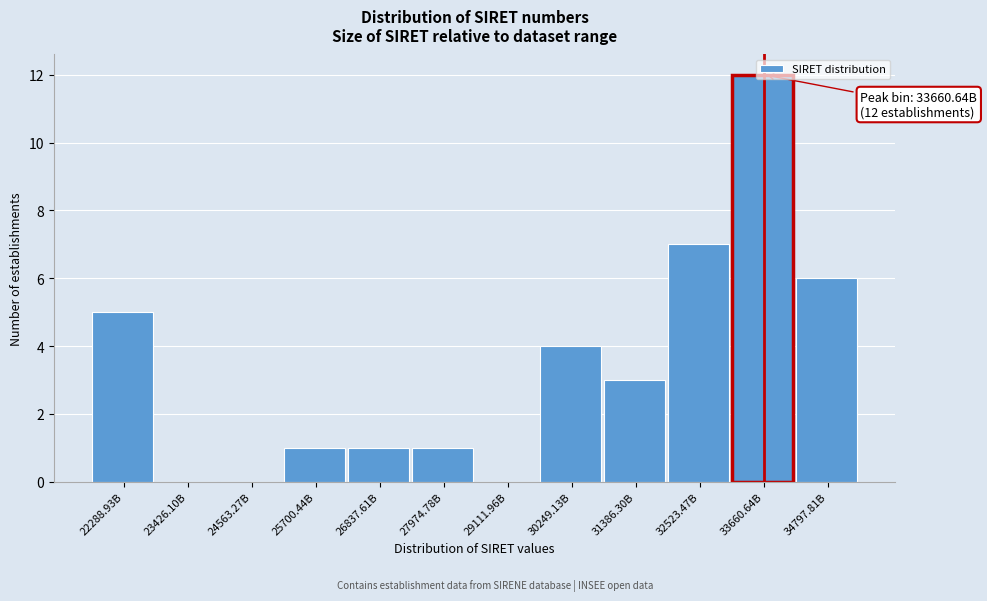

What is the sum of all values?

40